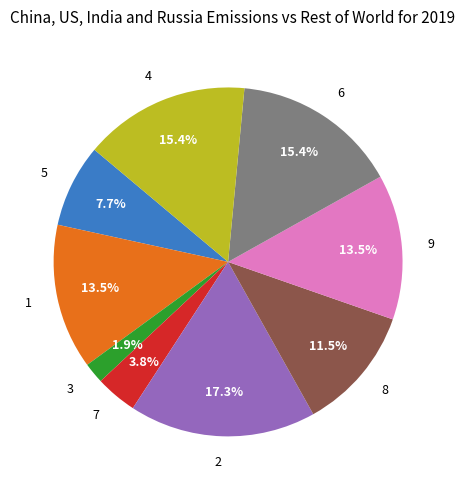

Is there a majority slice in this chart?

No